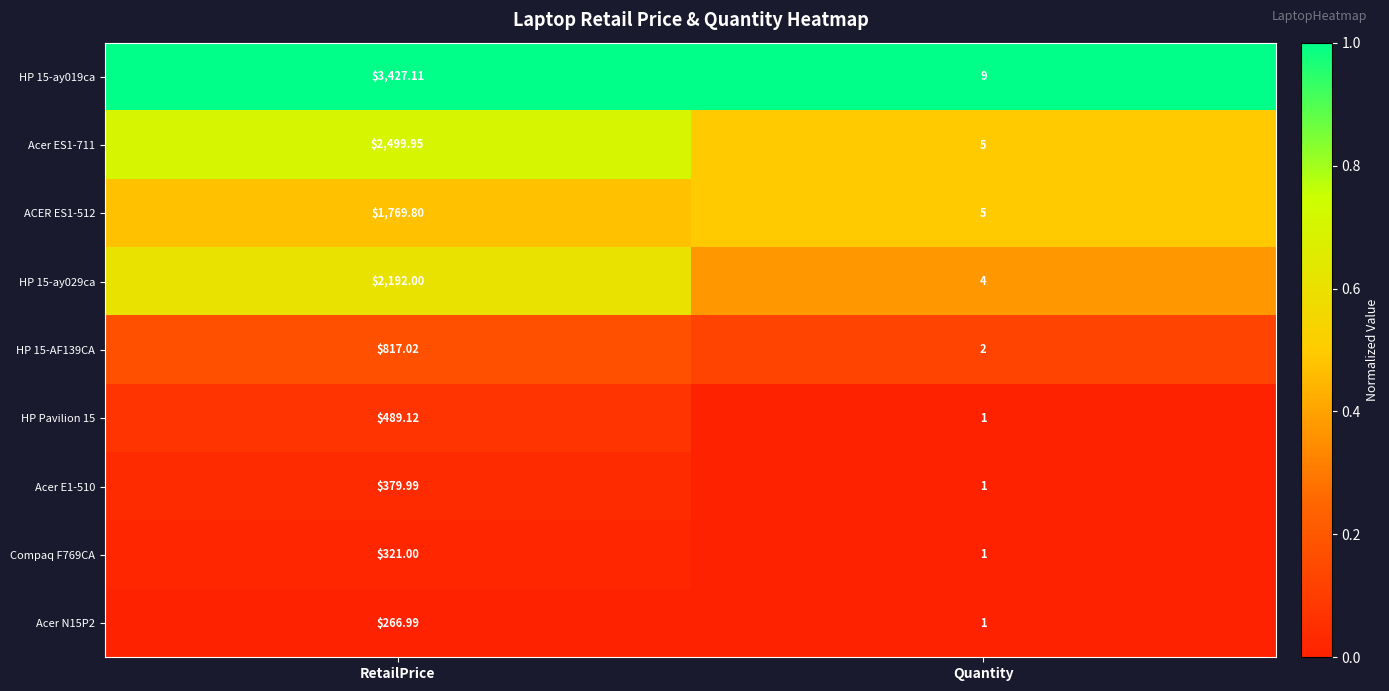

What is the spread (max minus min) of values at RetailPrice?

3160.1